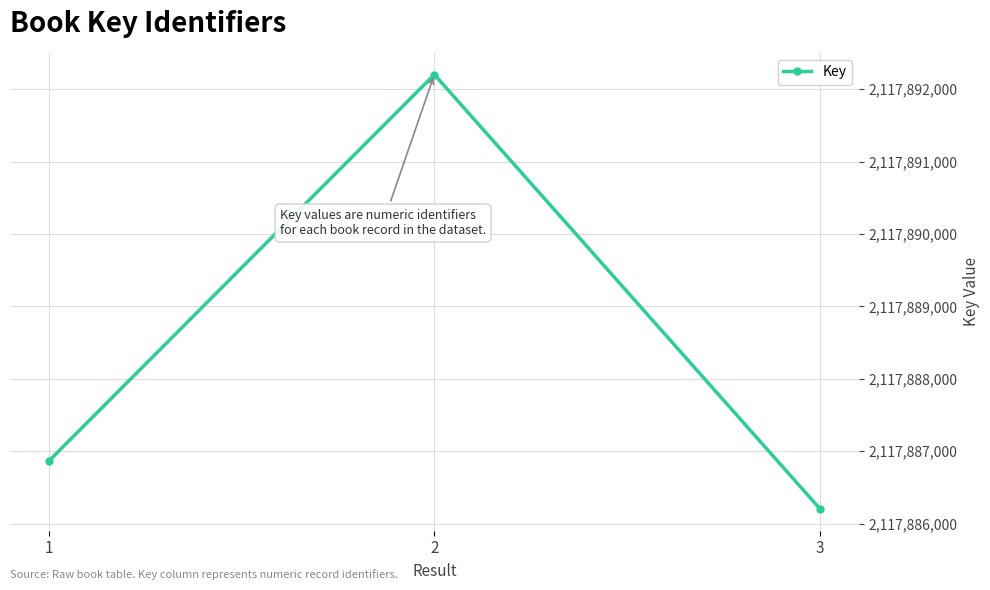

Reading left to right, list all the values displayed in this chart.

1=2117886861	2=2117892202	3=2117886202